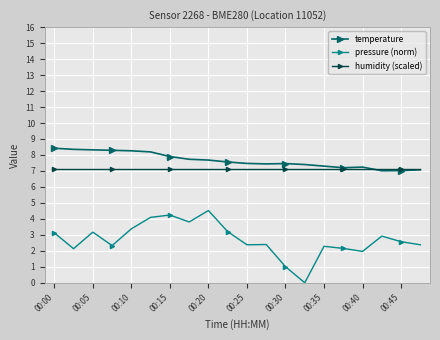

Which series has the largest range (max minus min)?

pressure (norm)